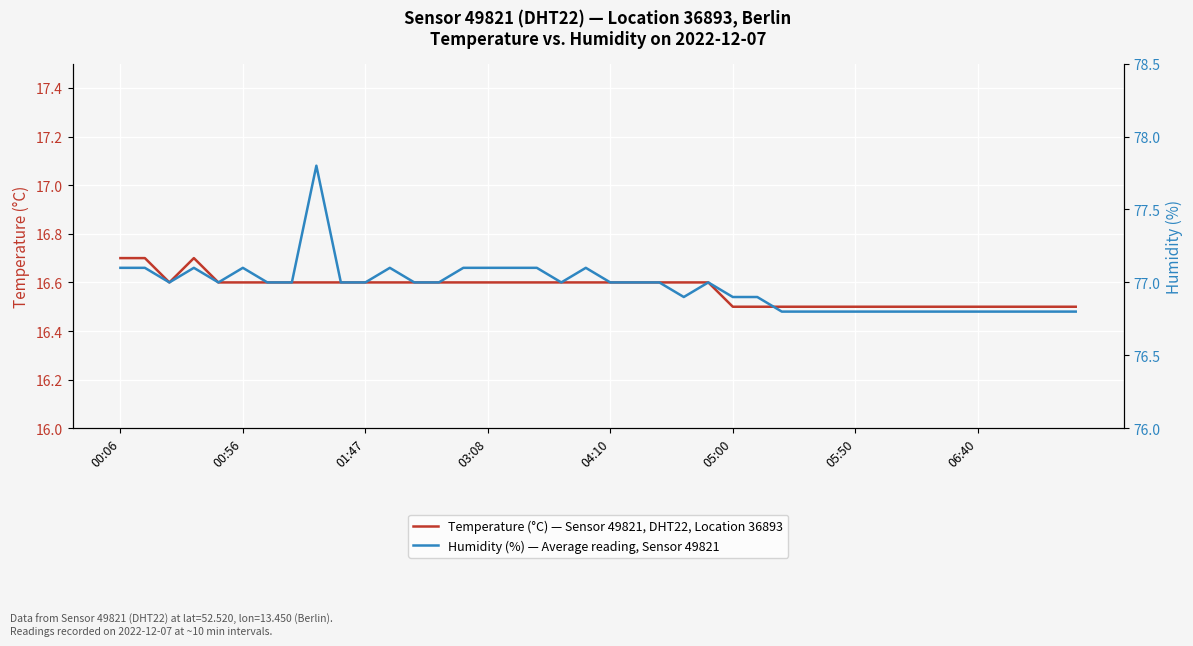

What are all the series names shown in the legend?

Temperature (°C) — Sensor 49821, DHT22, Location 36893, Humidity (%) — Average reading, Sensor 49821